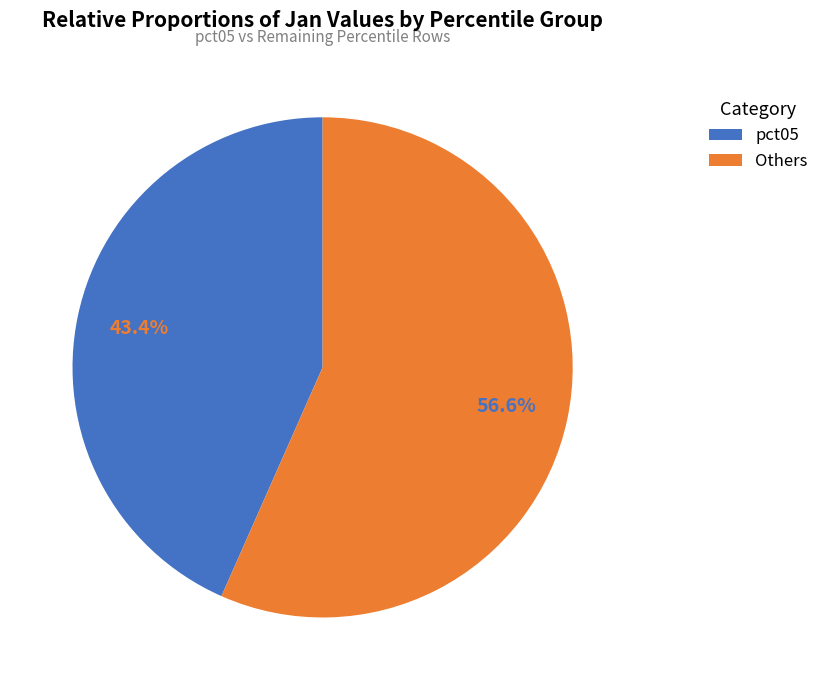

What portion of the pie excludes Others?

43.4%